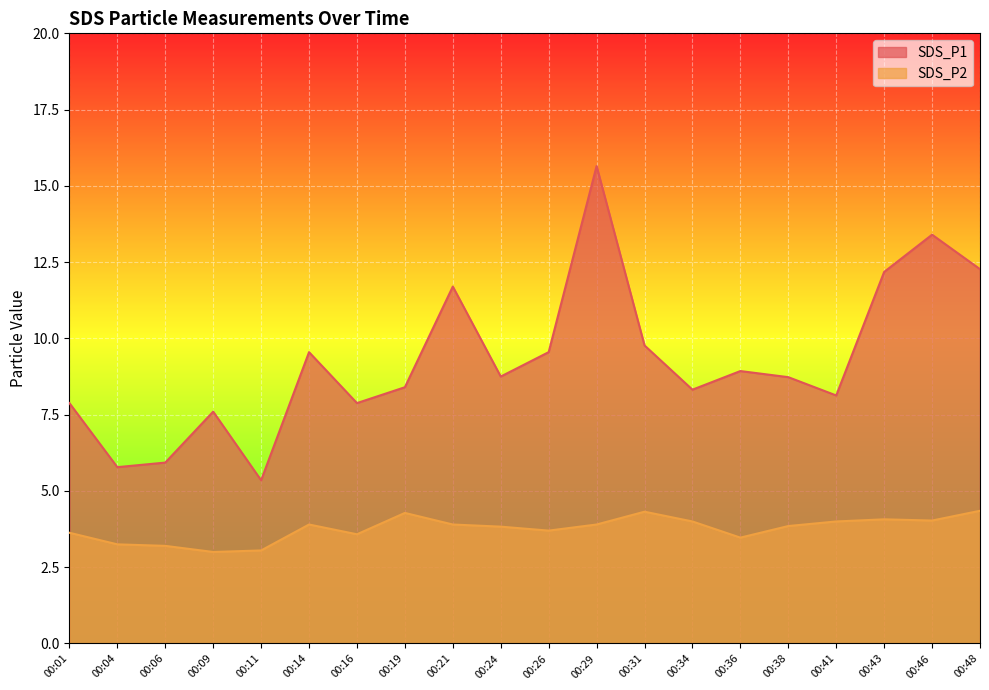

Reading right to left, transcribe all the data shown in this chart.

SDS_P1: 00:48=12.3	00:46=13.4	00:43=12.2	00:41=8.1	00:38=8.7	00:36=8.9	00:34=8.3	00:31=9.8	00:29=15.7	00:26=9.6	00:24=8.8	00:21=11.7	00:19=8.4	00:16=7.9	00:14=9.6	00:11=5.3	00:09=7.6	00:06=5.9	00:04=5.8	00:01=7.9
SDS_P2: 00:48=4.3	00:46=4.0	00:43=4.1	00:41=4.0	00:38=3.9	00:36=3.5	00:34=4.0	00:31=4.3	00:29=3.9	00:26=3.7	00:24=3.8	00:21=3.9	00:19=4.3	00:16=3.6	00:14=3.9	00:11=3.0	00:09=3.0	00:06=3.2	00:04=3.2	00:01=3.6